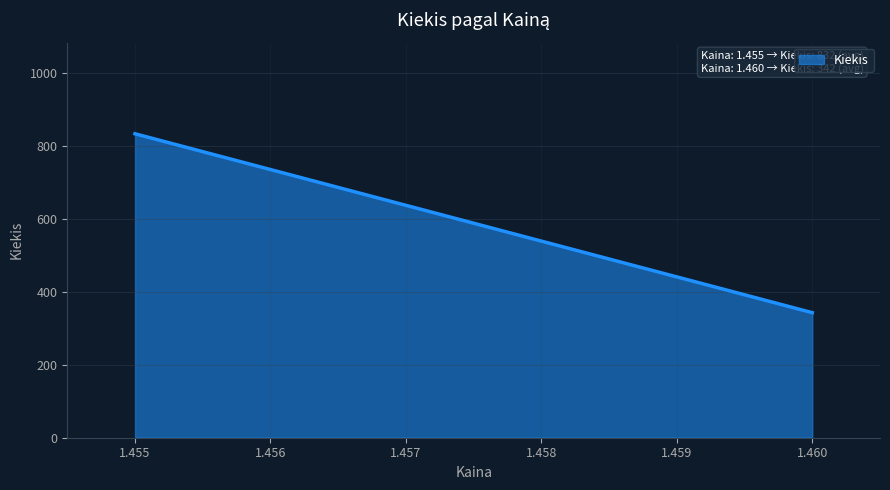

What is the smallest value displayed?

342.5